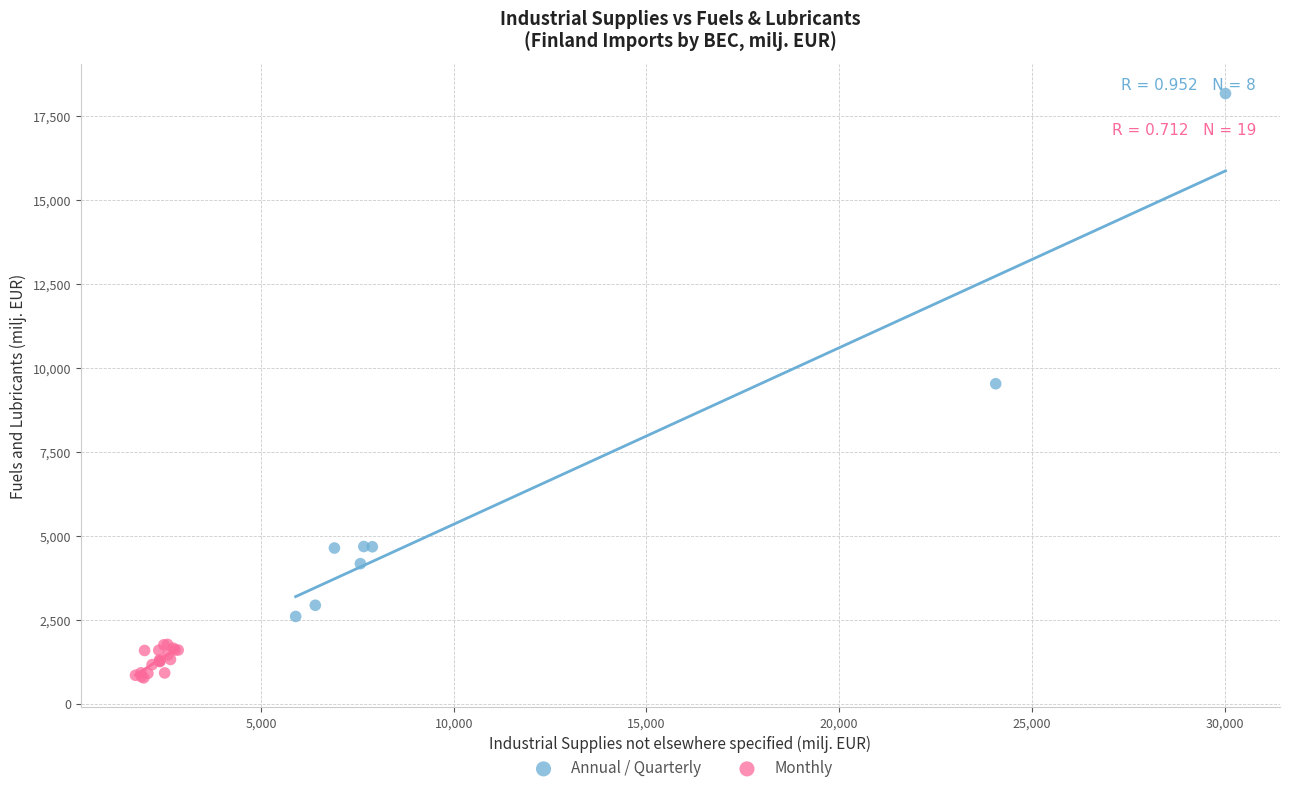

Which series reaches the maximum Y coordinate?

Annual / Quarterly